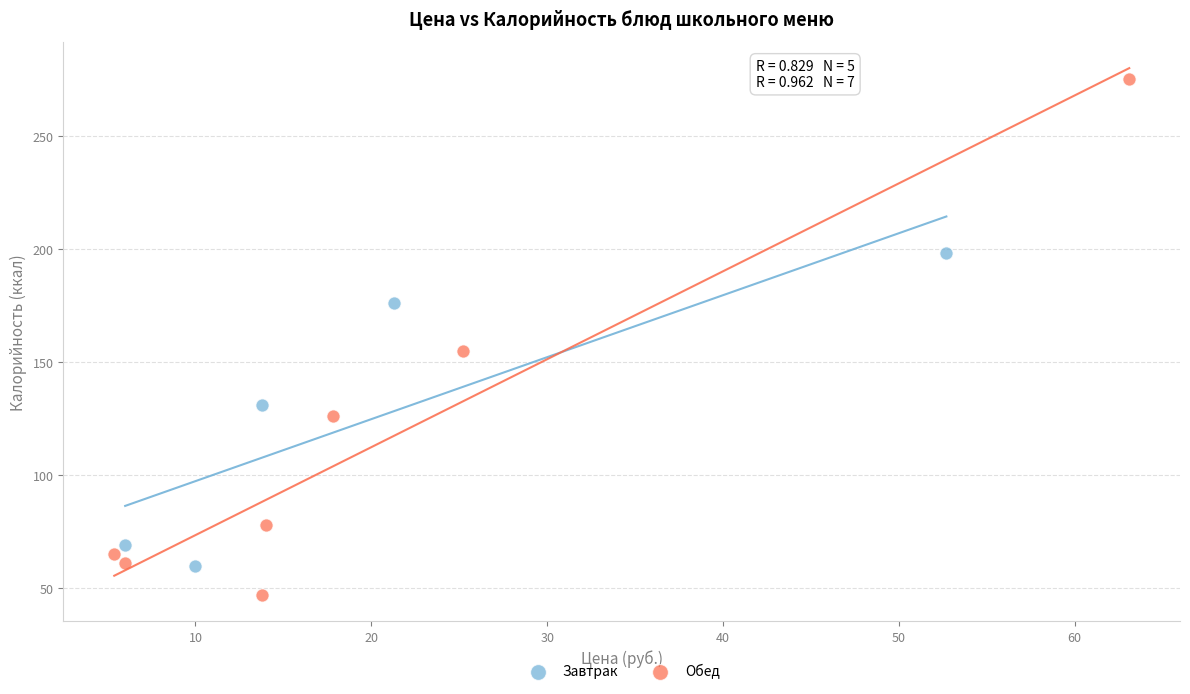

Which series contains the highest Y value?

Обед